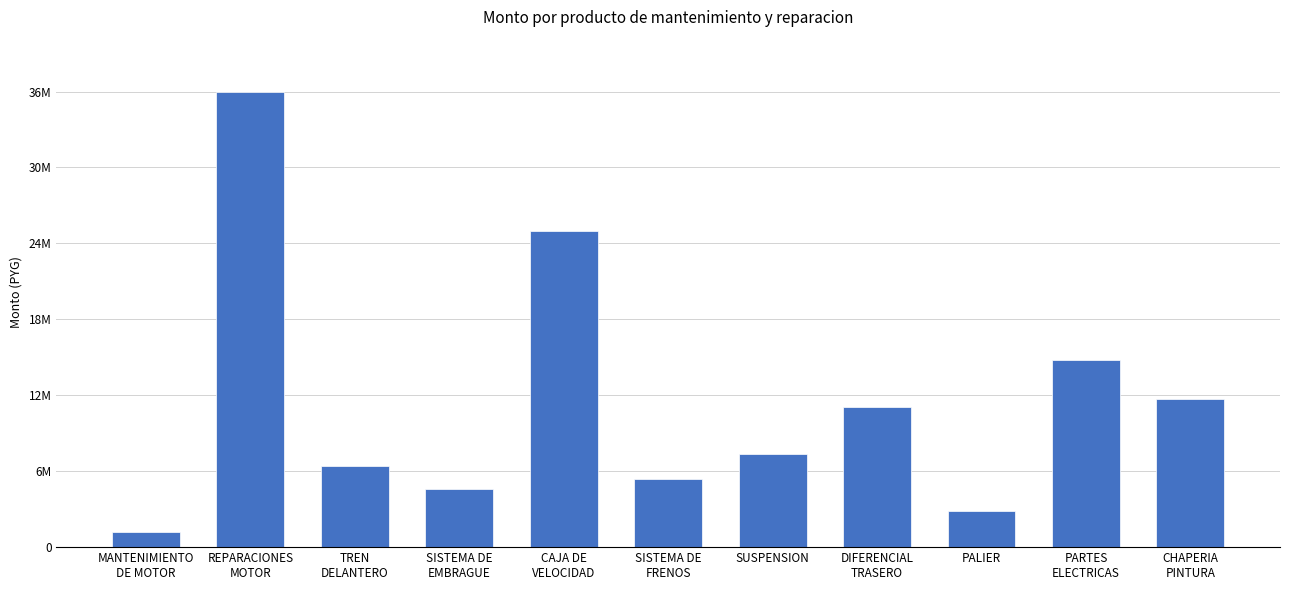

Does the chart contain any negative values?

No